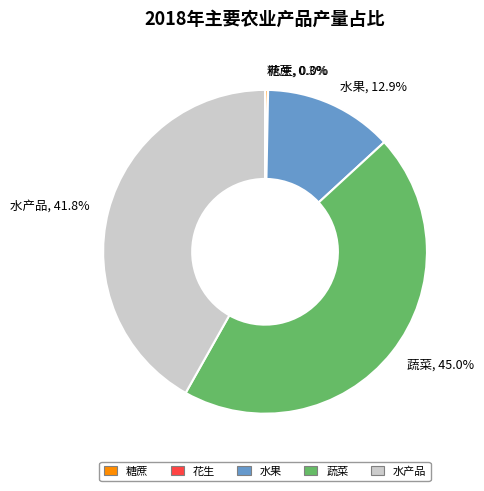

Between 水产品 and 蔬菜, which is larger?

蔬菜